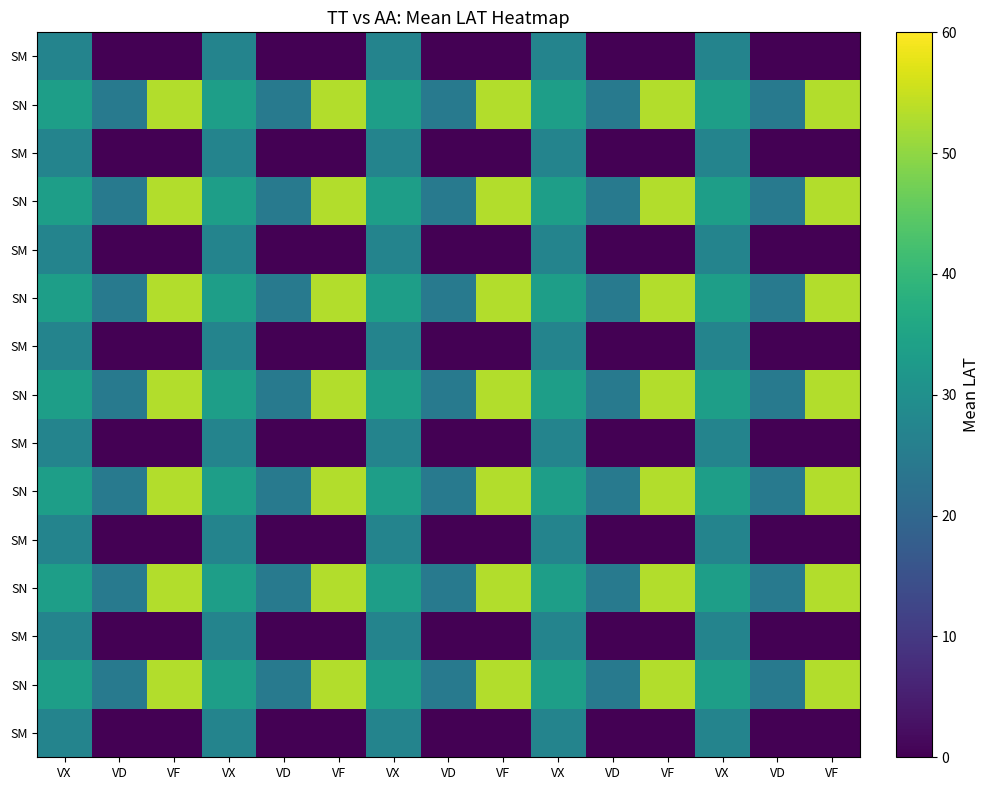

At which category is the sum across all series the highest?

VX